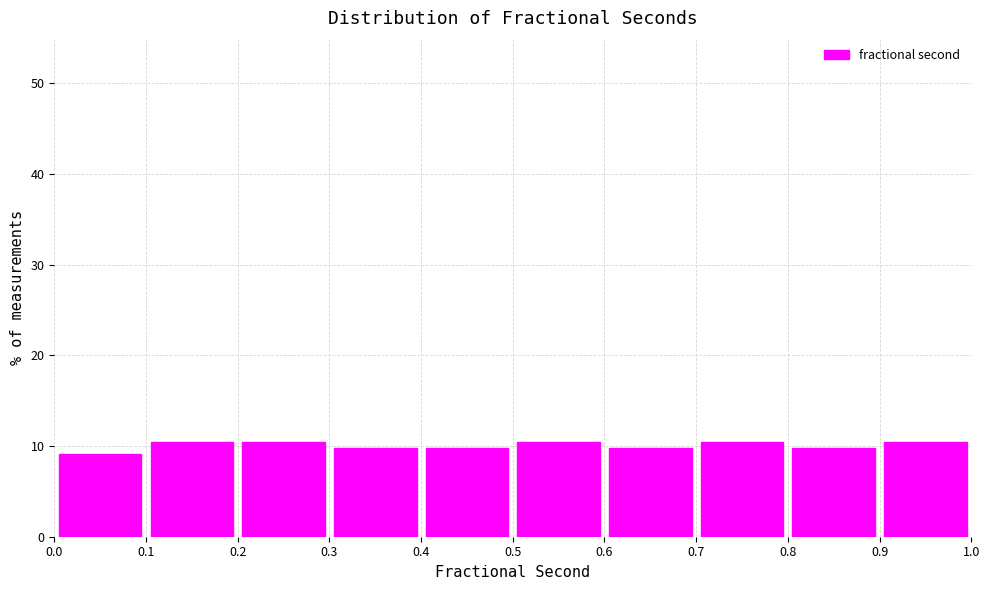

Reading left to right, list every bar in this chart as the range it spans on the x-axis followed by its height. The values are not printed on the chart, so give them approximately, as read against the axis.

0.0 to 0.1: 9
0.1 to 0.2: 10
0.2 to 0.3: 10
0.3 to 0.4: 10
0.4 to 0.5: 10
0.5 to 0.6: 10
0.6 to 0.7: 10
0.7 to 0.8: 10
0.8 to 0.9: 10
0.9 to 1.0: 10